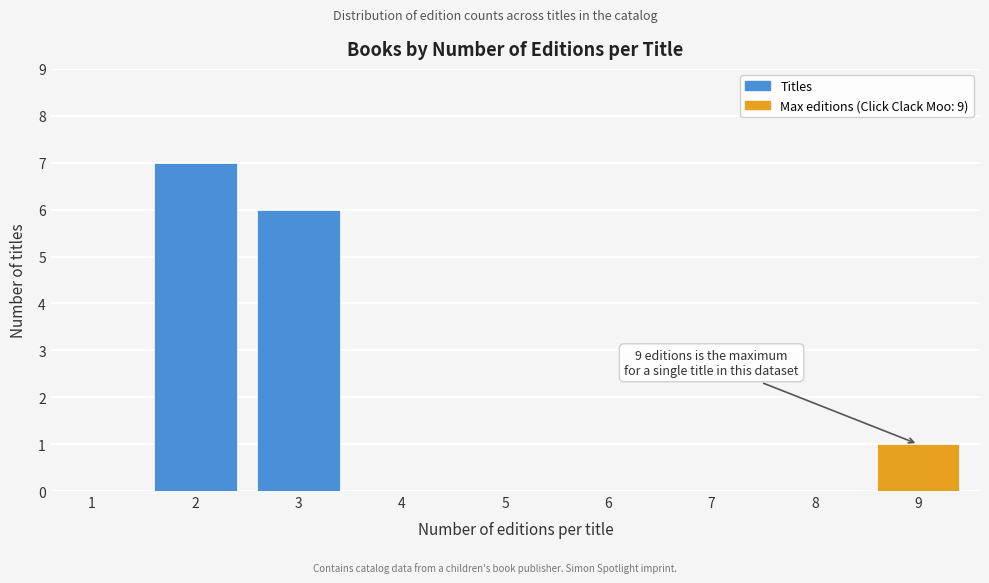

Reading left to right, what are all the values shown in this chart?

1=0	2=7	3=6	4=0	5=0	6=0	7=0	8=0	9=1